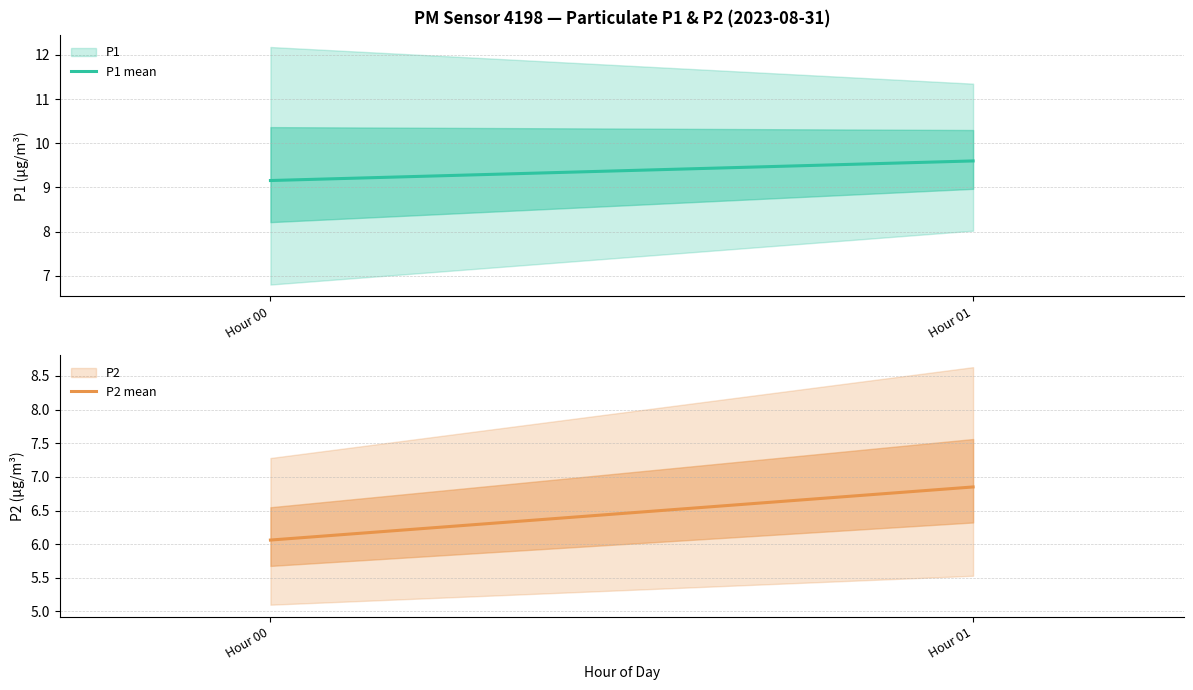

Count the P1 mean values in the range 9 to 10.

2